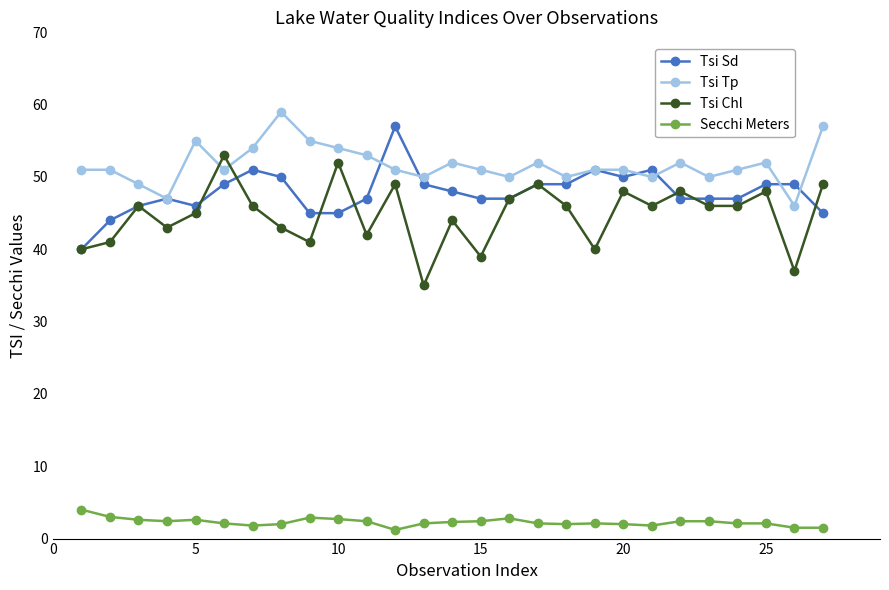

At how many categories does at least one series exceed 6?

27